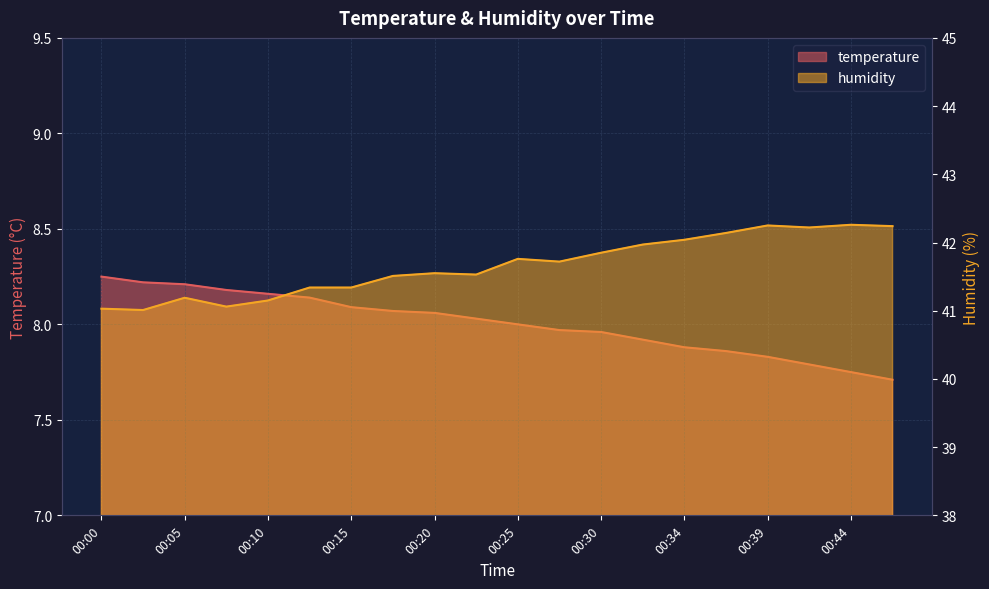

List the series in order of their overall mean, highest first.

humidity, temperature